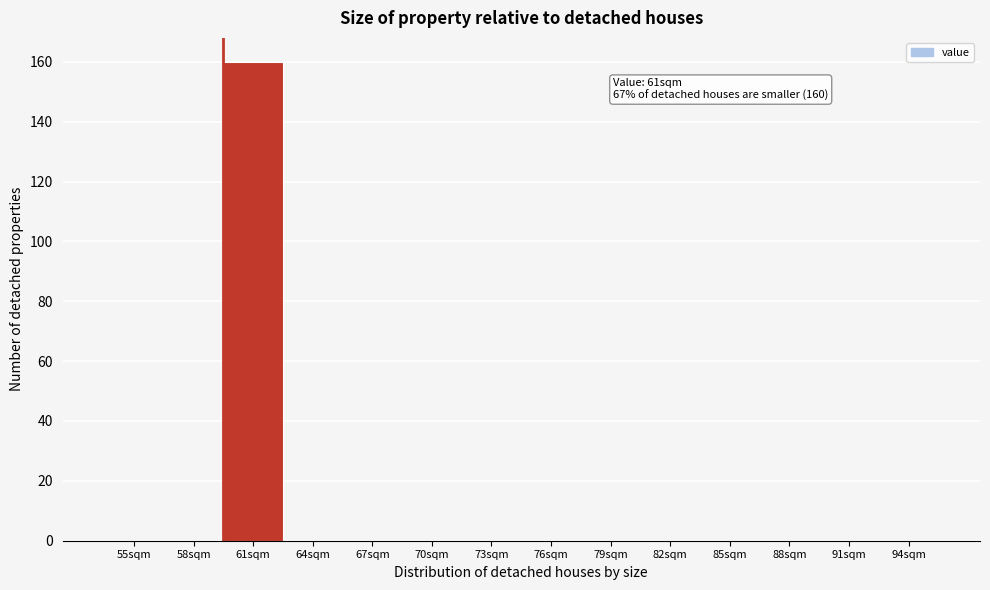

Reading right to left, what are all the values shown in this chart?

94sqm=0	91sqm=0	88sqm=0	85sqm=0	82sqm=0	79sqm=0	76sqm=0	73sqm=0	70sqm=0	67sqm=0	64sqm=0	61sqm=160	58sqm=0	55sqm=0